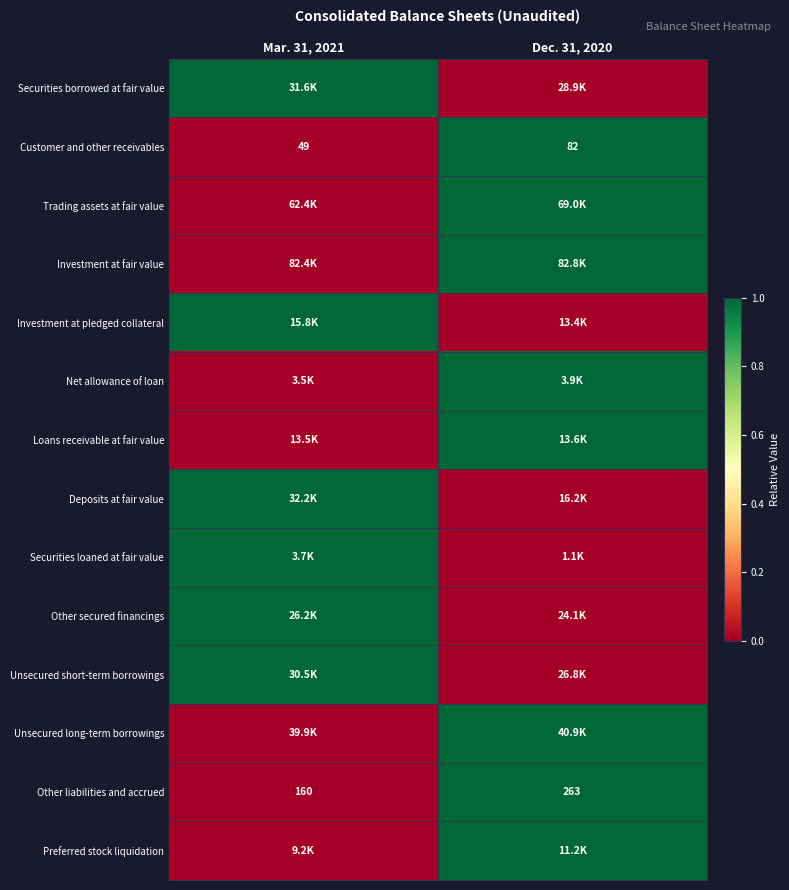

What is the maximum value for Customer and other receivables?

82